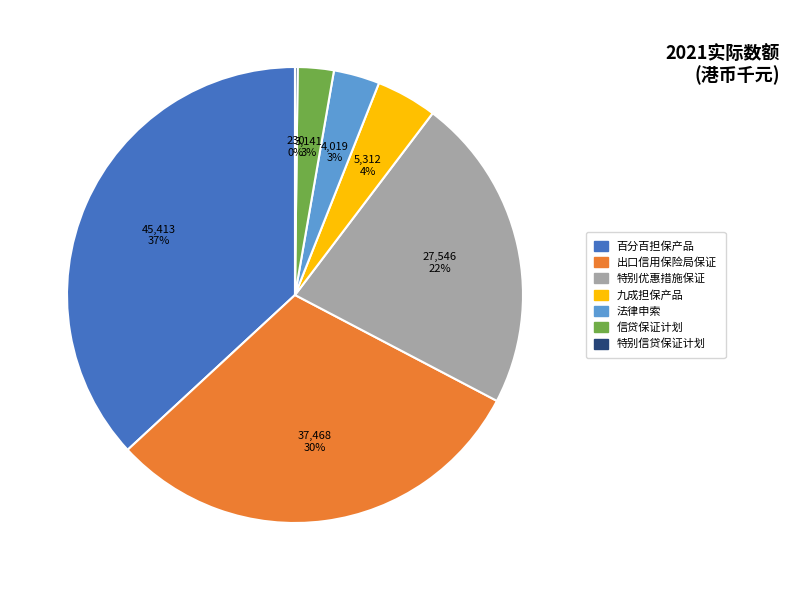

Does any single category account for the majority?

No